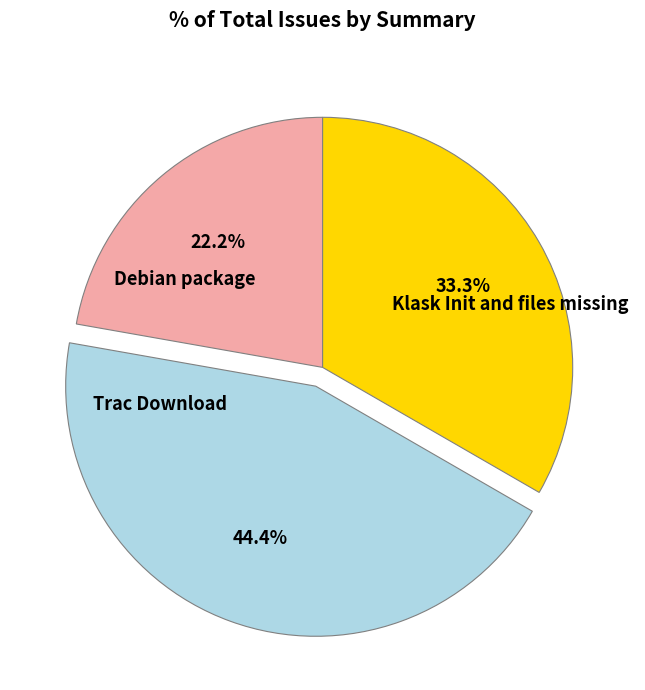

Is there a majority slice in this chart?

No